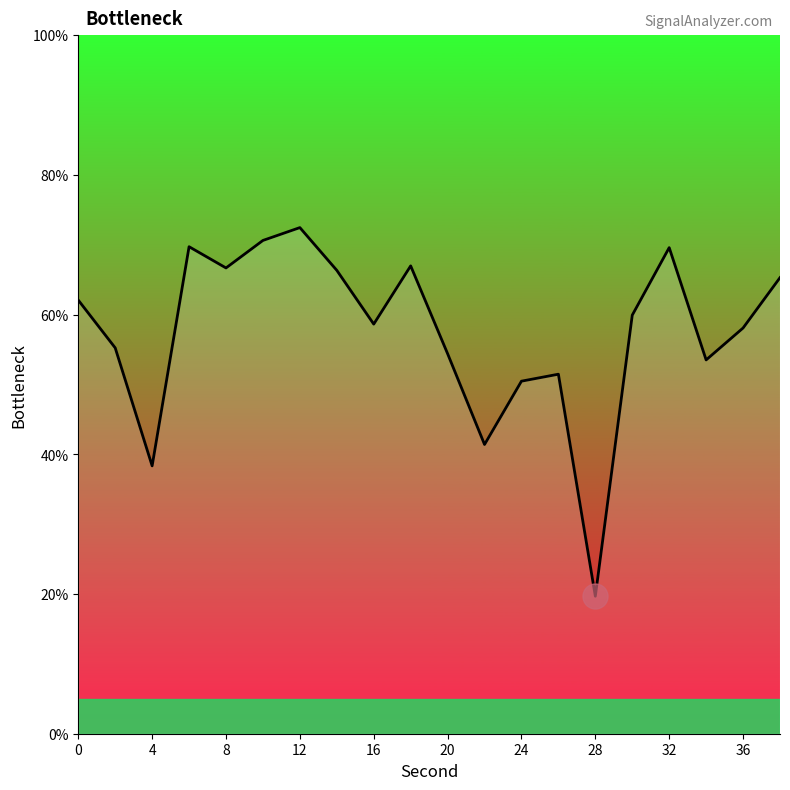

What is the smallest value displayed?

19.7